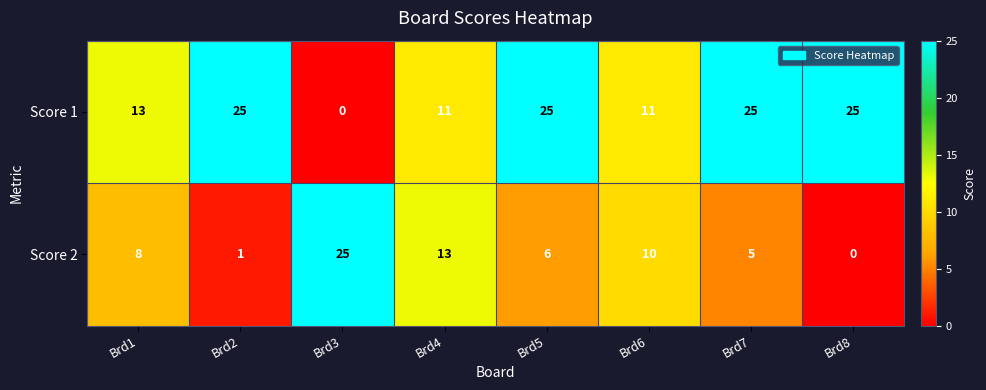

What is the maximum value shown in the chart?

25